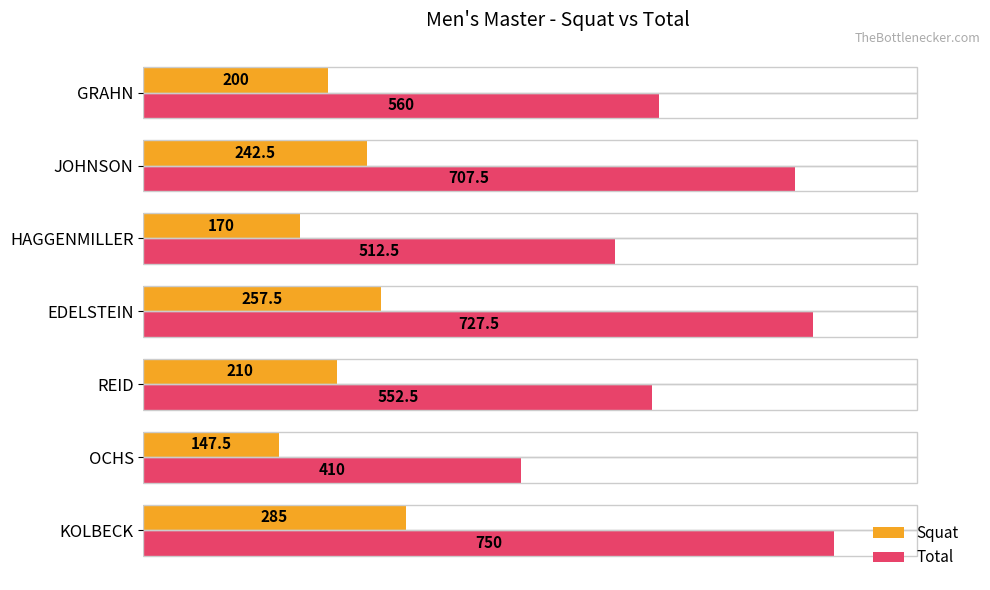

Which series changed the most between KOLBECK and REID?

Total